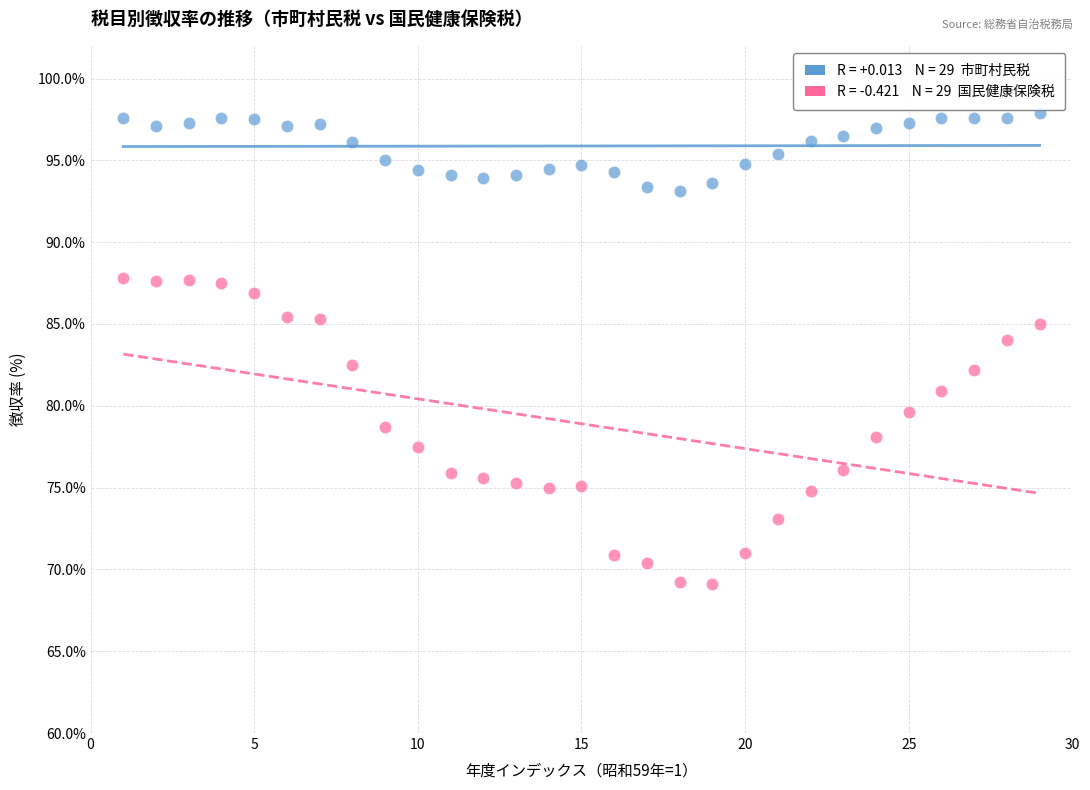

Across all data points, what is the range of X values (max minus min)?

28.0